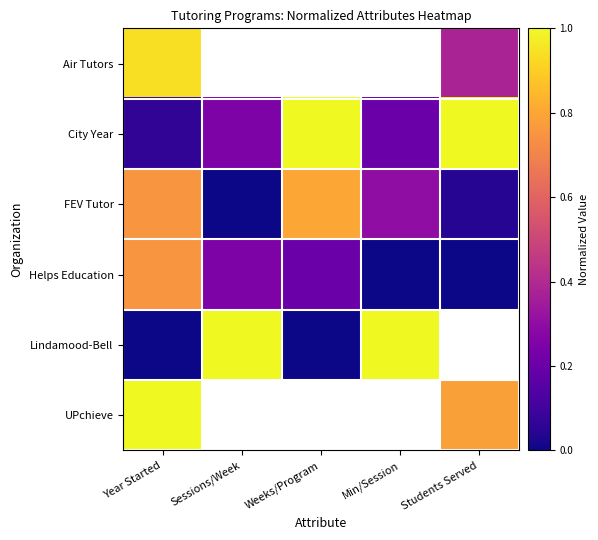

At Year Started, list the series in order from largest to smallest.

UPchieve, Air Tutors, FEV Tutor, Helps Education, City Year, Lindamood-Bell